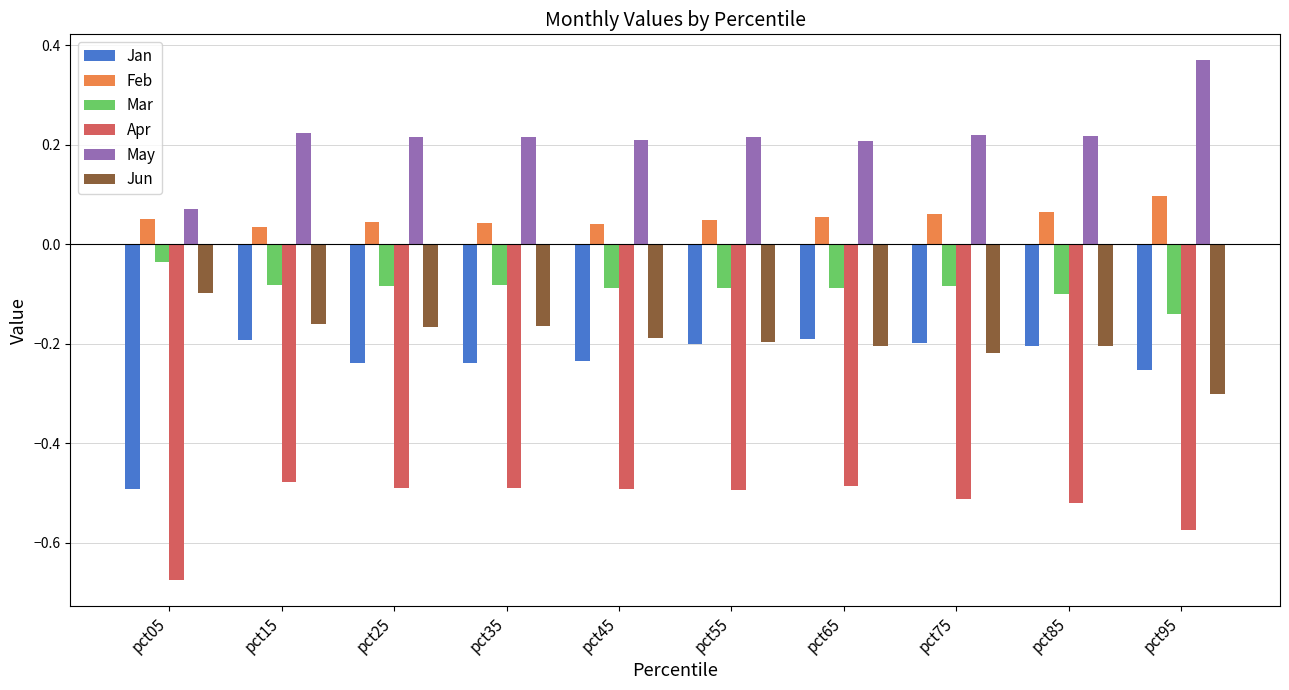

How many bars are there in each group?

6